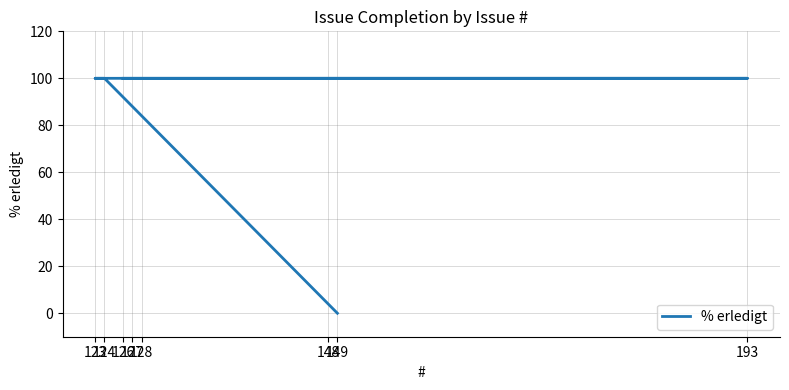

What is the ratio of the value at 128 to the value at 193?

1.0